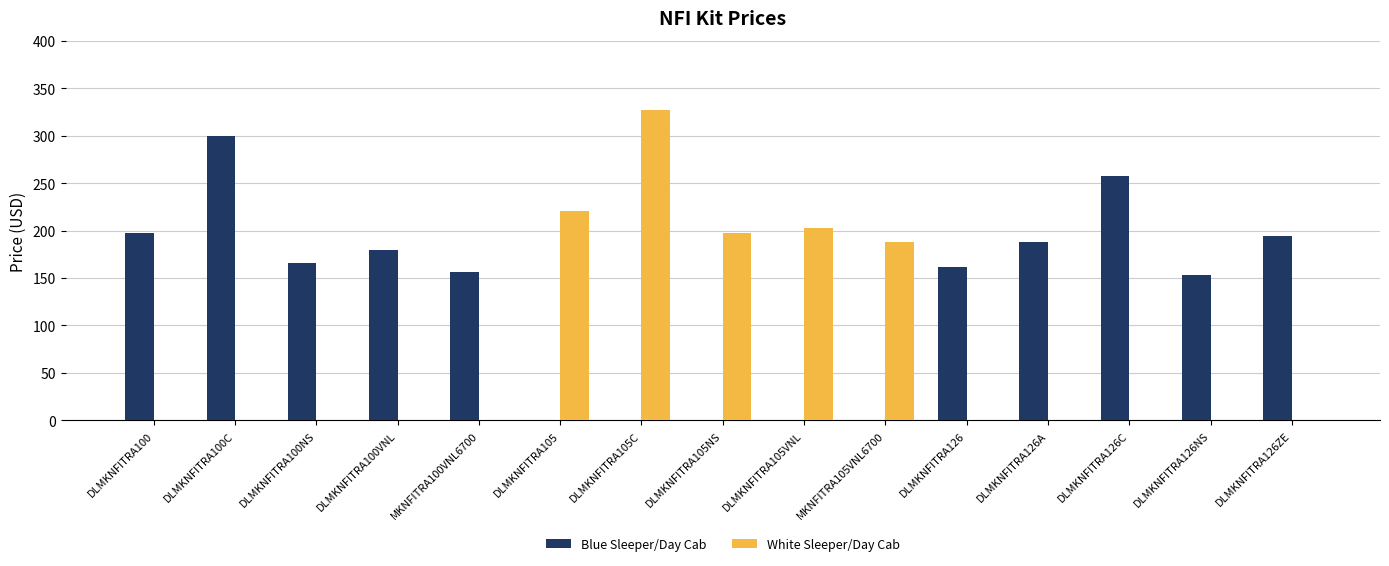

What is the total value across all series at DLMKNFITRA100VNL?

179.0